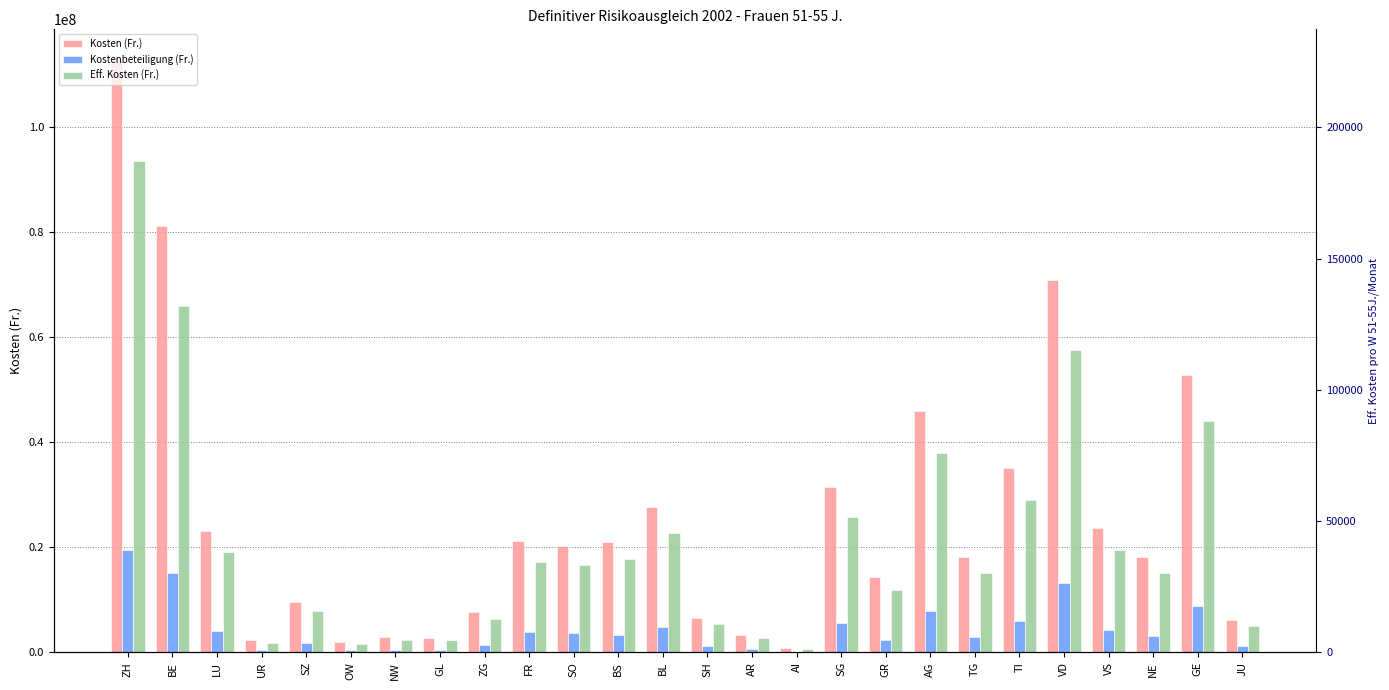

Reading left to right, what are all the values shown in this chart?

Kosten (Fr.): ZH=112998996	BE=81180504	LU=23126227	UR=2275844	SZ=9651859	OW=2024230	NW=2864516	GL=2788514	ZG=7670801	FR=21160515	SO=20268153	BS=21060227	BL=27646872	SH=6619257	AR=3367167	AI=816090	SG=31407196	GR=14346916	AG=45983626	TG=18088852	TI=35045480	VD=70829219	VS=23744293	NE=18122751	GE=52811632	JU=6160126
Kostenbeteiligung (Fr.): ZH=19500032	BE=15152687	LU=4024487	UR=419237	SZ=1702437	OW=393610	NW=515247	GL=481326	ZG=1376655	FR=3861340	SO=3606866	BS=3357060	BL=4821432	SH=1188912	AR=635085	AI=134294	SG=5689062	GR=2452243	AG=7956216	TG=2954009	TI=6026589	VD=13176917	VS=4194770	NE=3055862	GE=8747408	JU=1158075
Eff. Kosten (Fr.): ZH=93498964	BE=66027817	LU=19101740	UR=1856607	SZ=7949422	OW=1630620	NW=2349269	GL=2307188	ZG=6294146	FR=17299175	SO=16661287	BS=17703167	BL=22825440	SH=5430345	AR=2732082	AI=681796	SG=25718134	GR=11894673	AG=38027410	TG=15134843	TI=29018891	VD=57652302	VS=19549523	NE=15066889	GE=44064224	JU=5002051